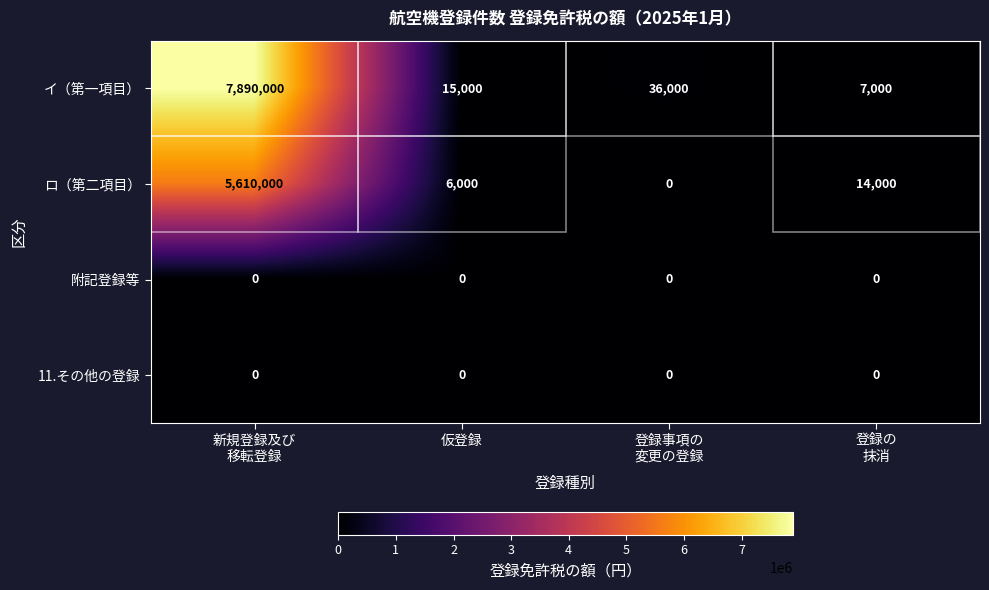

What is the difference between the highest and lowest values at 仮登録?

15000